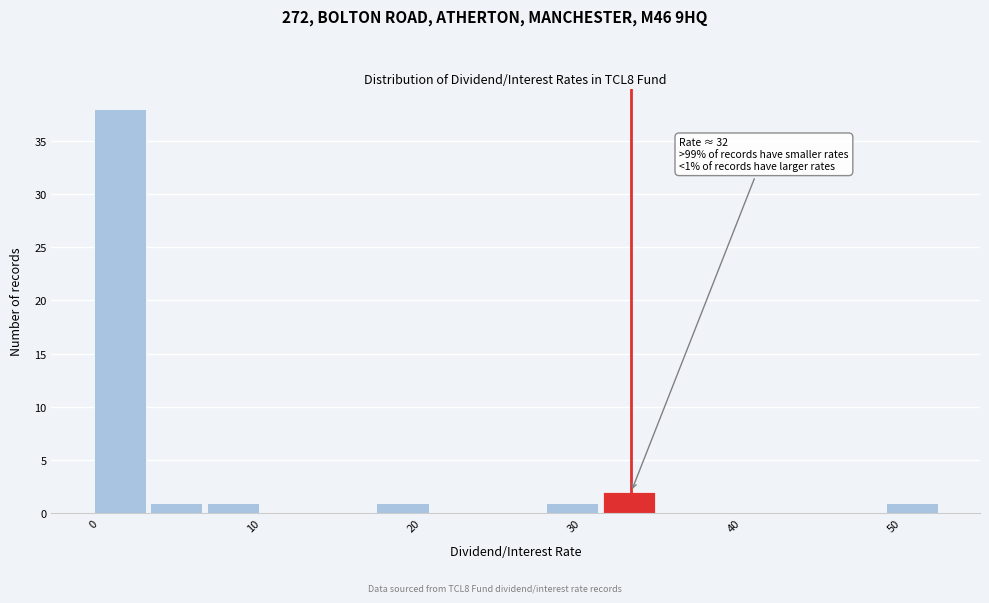

Around what value on the x-axis is the tallest bar? Give the approximate position of its centre, as read against the axis.

2